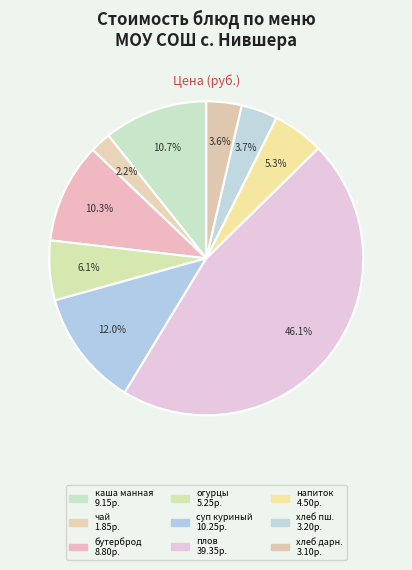

How many segments does this pie chart have?

9